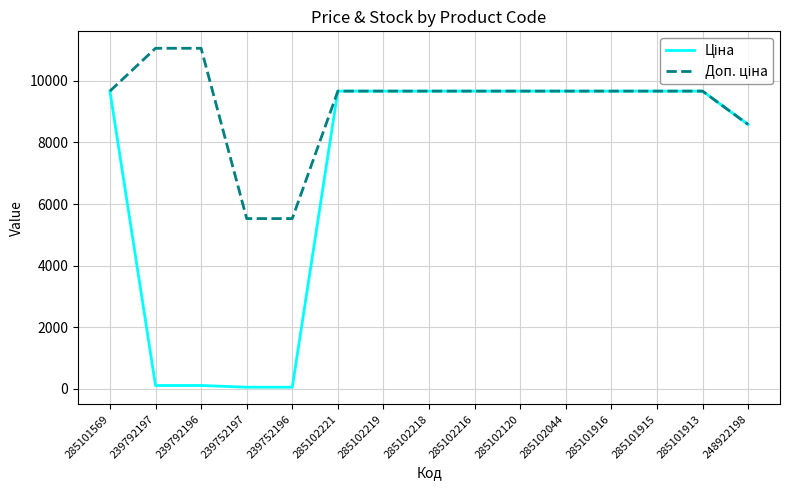

What is the total value across all series at 285101915?

19329.3